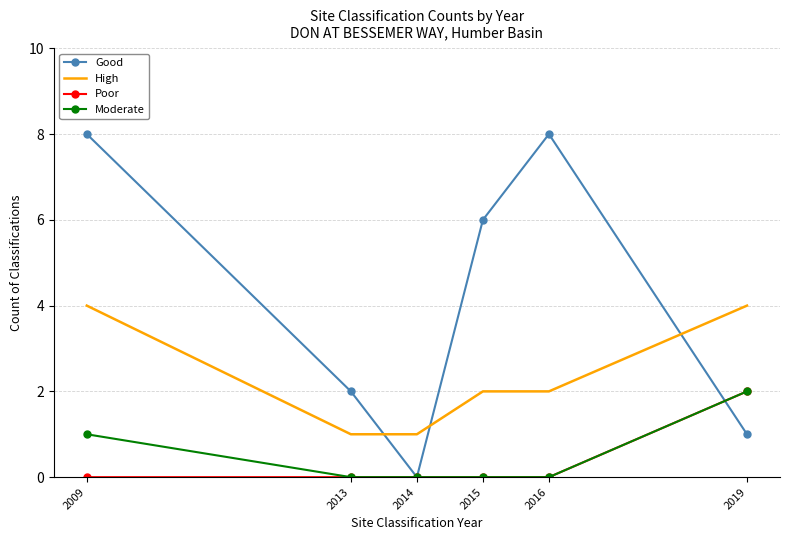

What is the greatest value displayed?

8